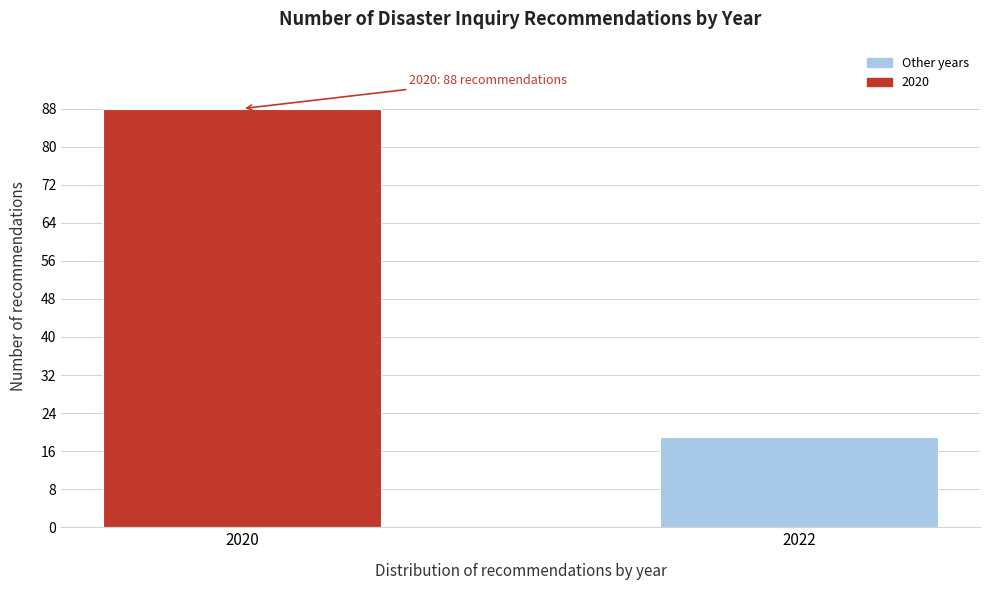

Reading right to left, transcribe all the data shown in this chart.

2022=19	2020=88